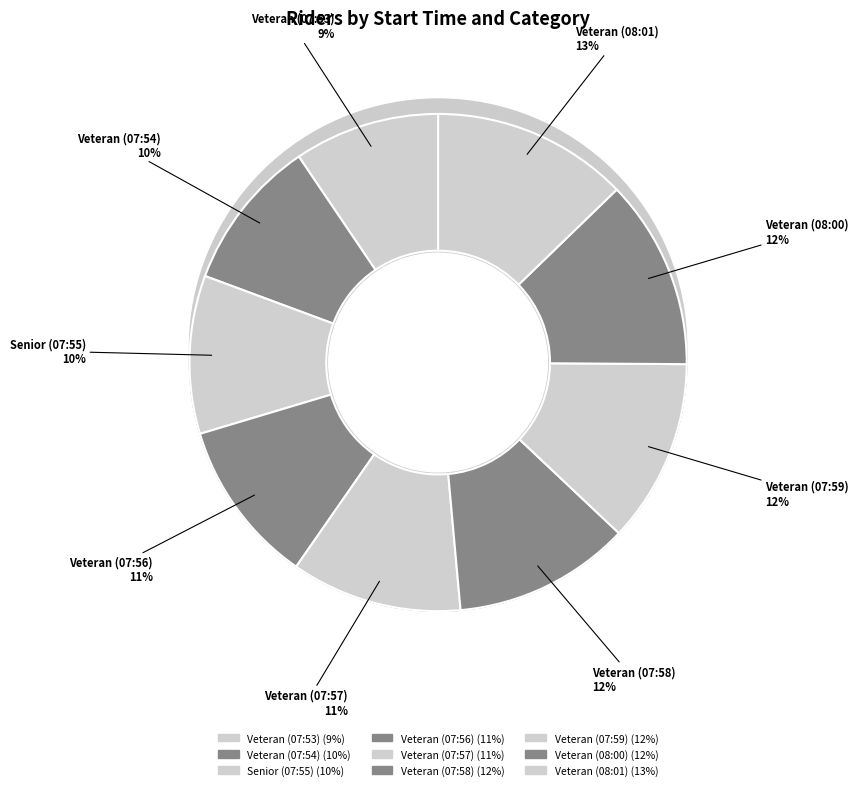

Rank the categories by value from highest to lowest.

Veteran (08:01), Veteran (08:00), Veteran (07:59), Veteran (07:58), Veteran (07:57), Veteran (07:56), Senior (07:55), Veteran (07:54), Veteran (07:53)